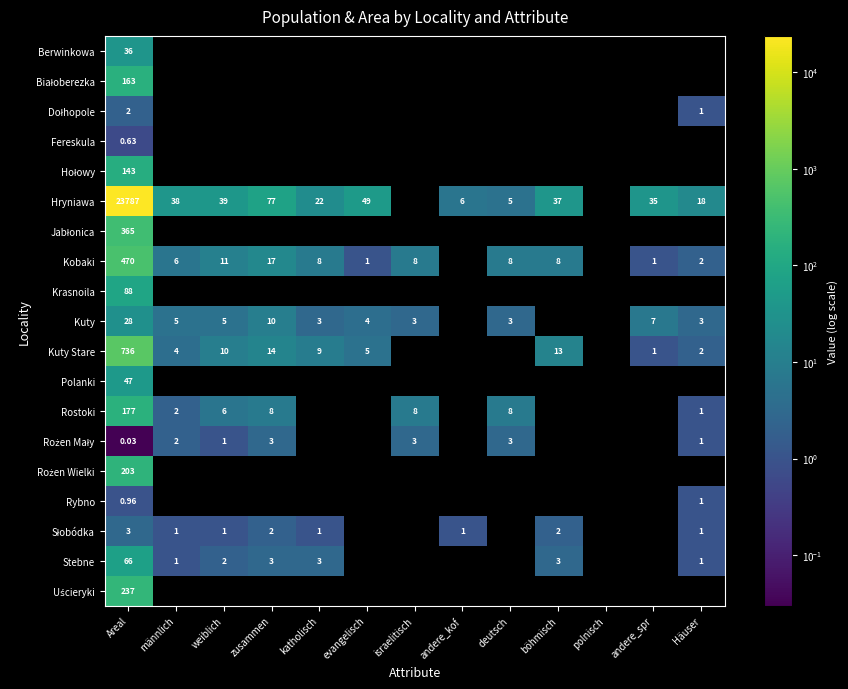

Rank the series by their maximum value, from highest to lowest.

Hryniawa, Kuty Stare, Kobaki, Jabłonica, Uścieryki, Rożen Wielki, Rostoki, Białoberezka, Hołowy, Krasnoila, Stebne, Polanki, Berwinkowa, Kuty, Rożen Mały, Słobódka, Dołhopole, Rybno, Fereskula